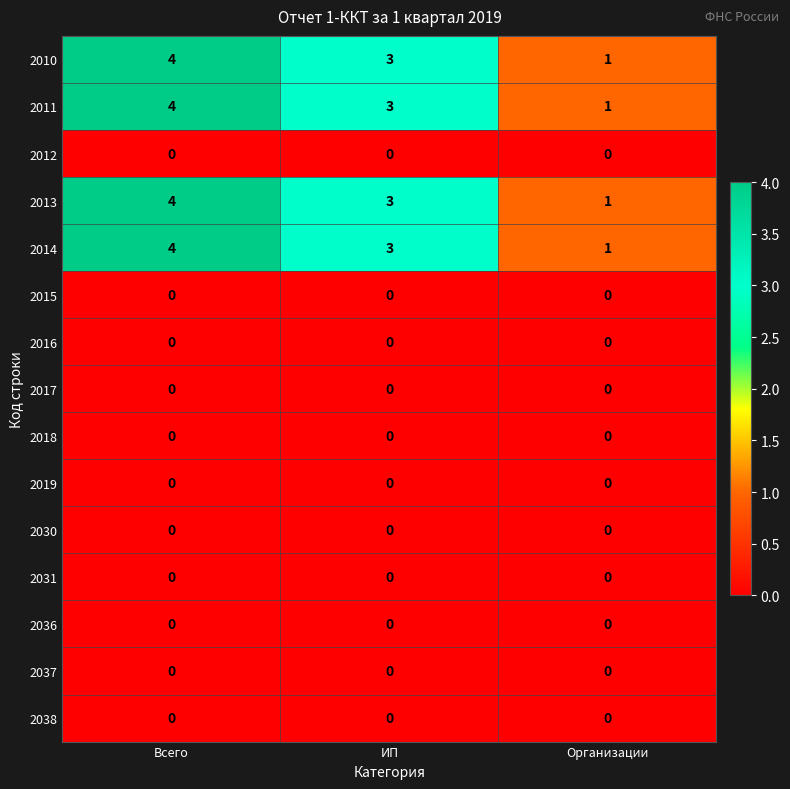

Is it true that 2010 equals 1 at ИП?

False